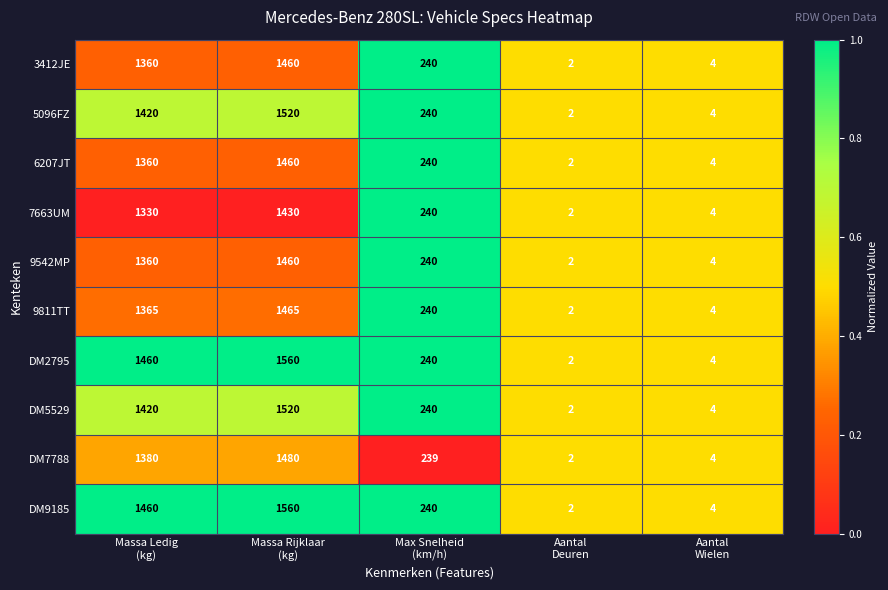

What is the maximum value for DM7788?

1480